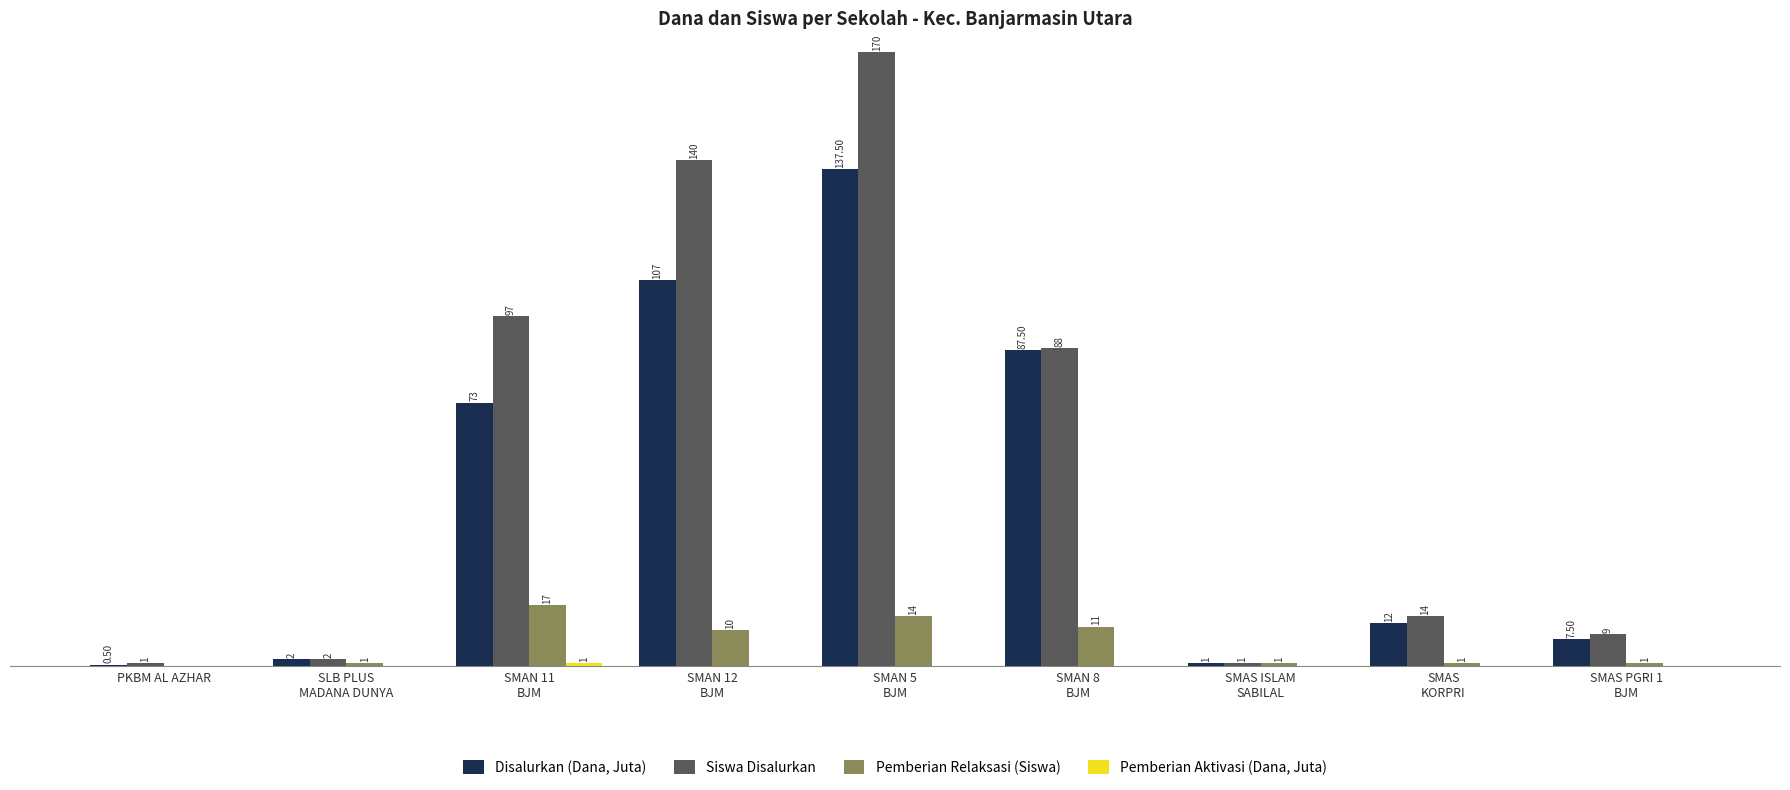

Which series has the largest total across all categories?

Siswa Disalurkan